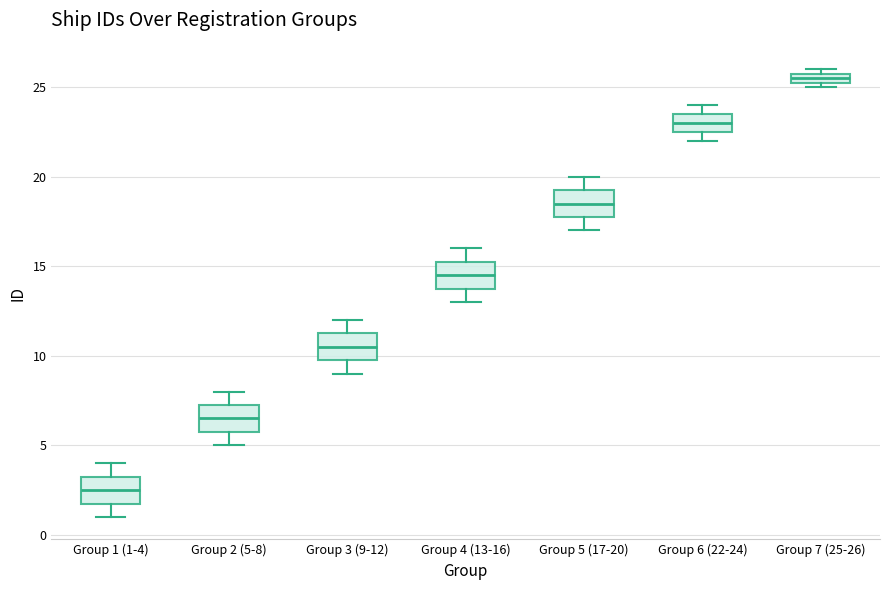

Where is the lower edge of the box for Group 1 (1-4) on the y-axis? The values are not printed on the chart, so give them approximately, as read against the axis.

2.0